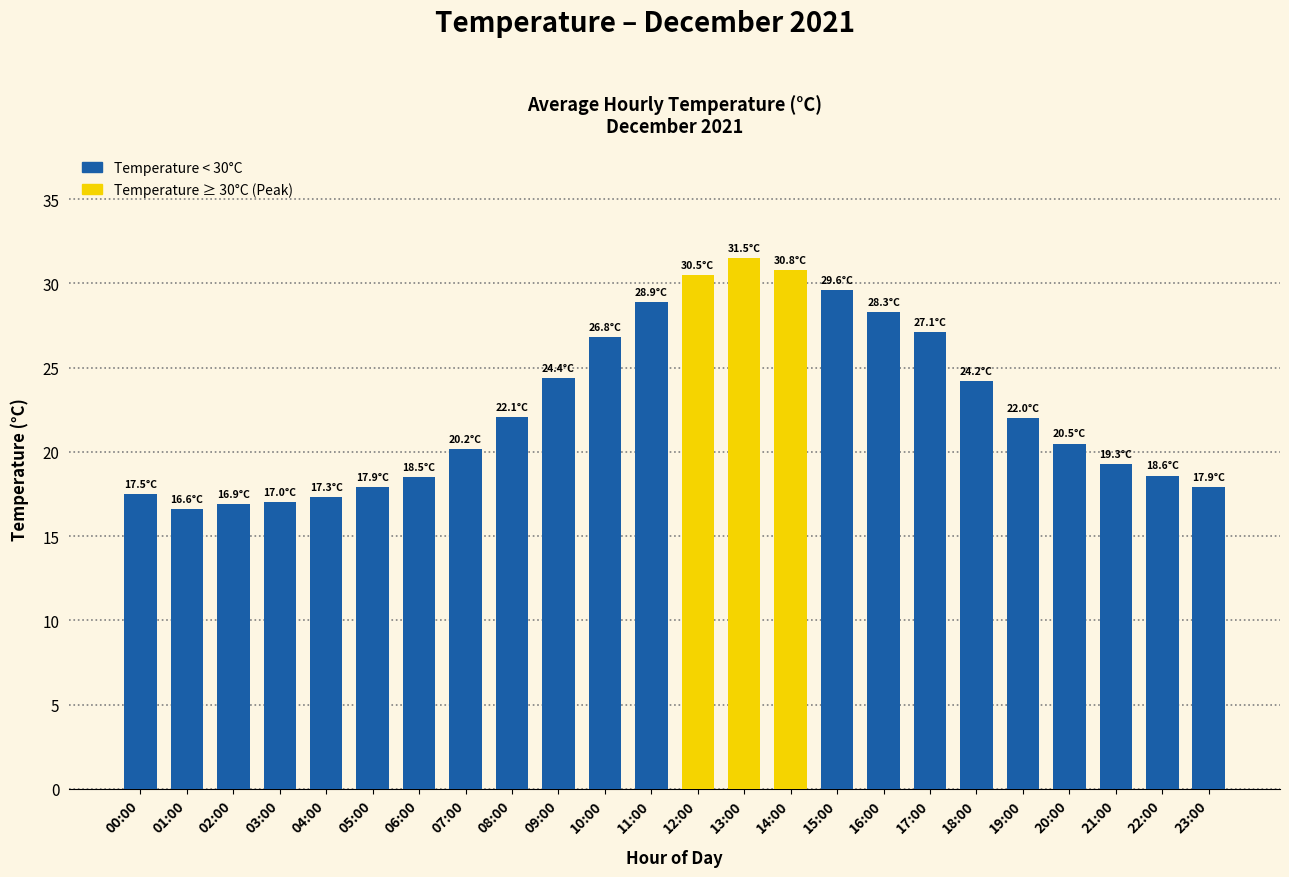

What is the change in value from 13:00 to 17:00?

-4.4